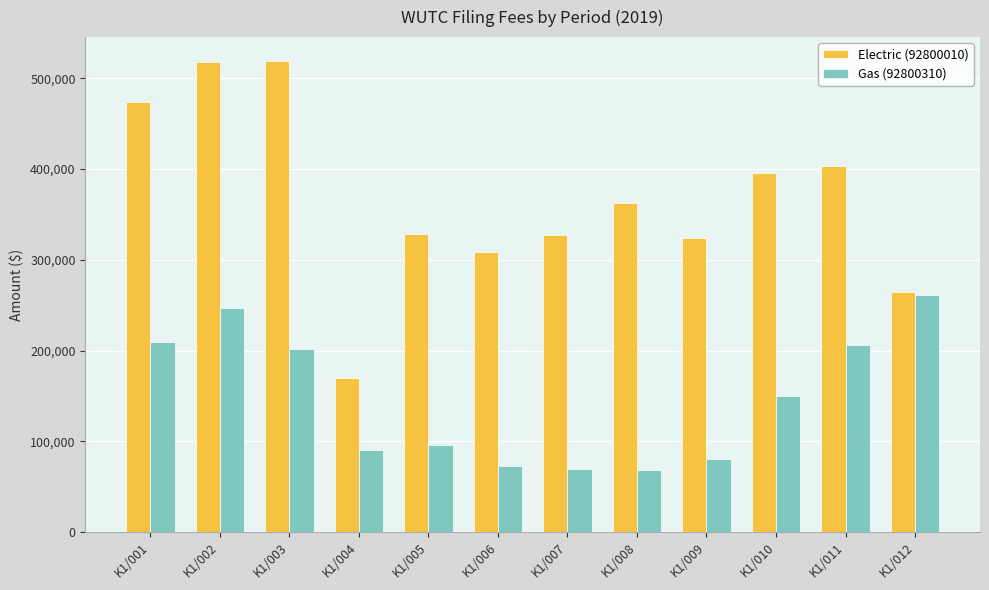

What is the difference between the maximum and minimum values in the Electric (92800010) series?

349767.2